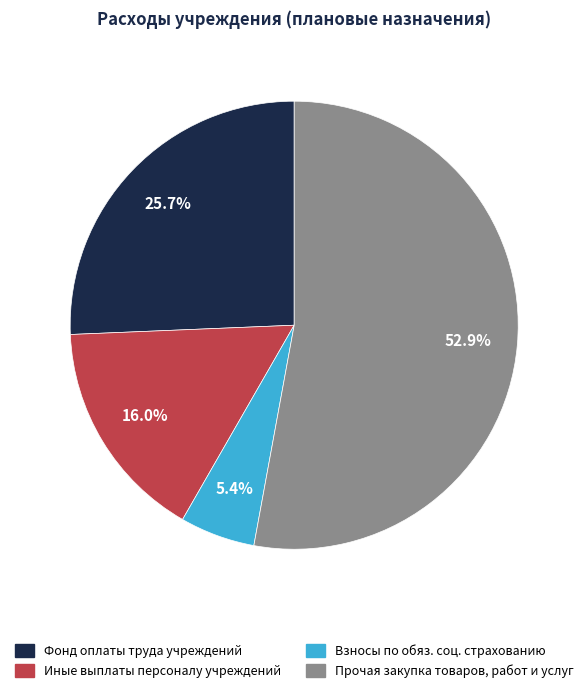

What percentage do Фонд оплаты труда учреждений and Взносы по обяз. соц. страхованию together represent?

31.1%